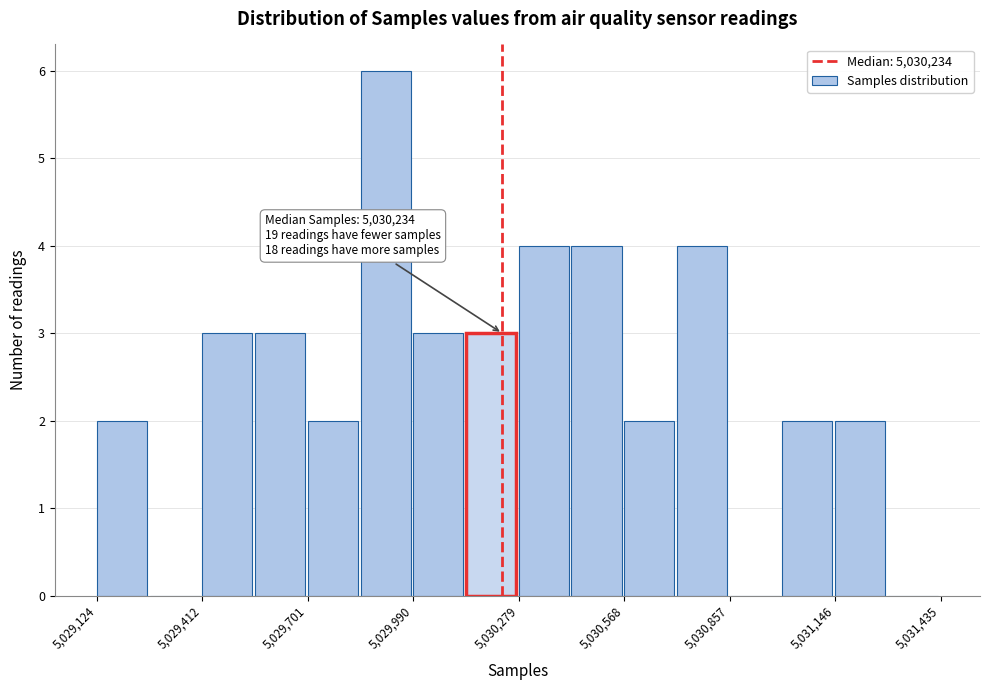

Around what value on the x-axis is the tallest bar? Give the approximate position of its centre, as read against the axis.

5029900